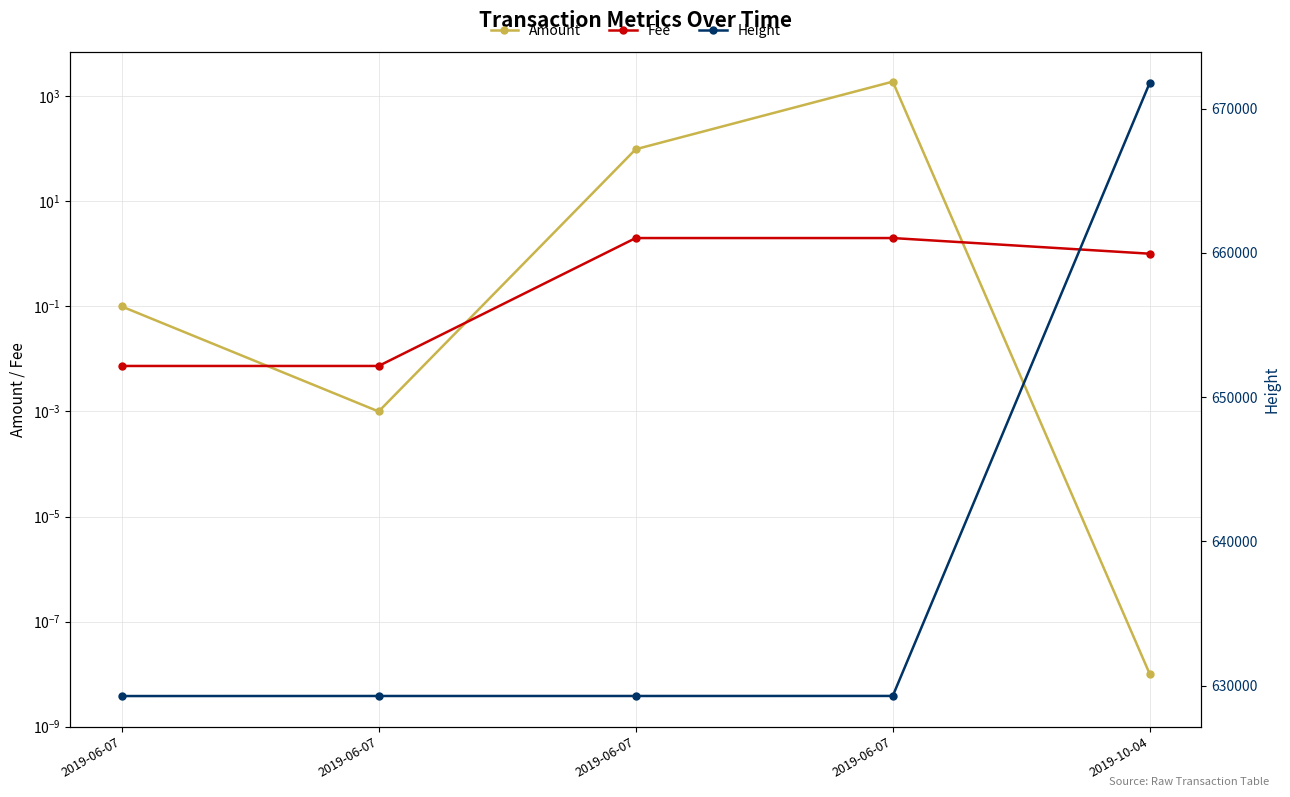

Is the value of Fee at 2019-06-07 greater than the value of Amount at 2019-10-04?

Yes